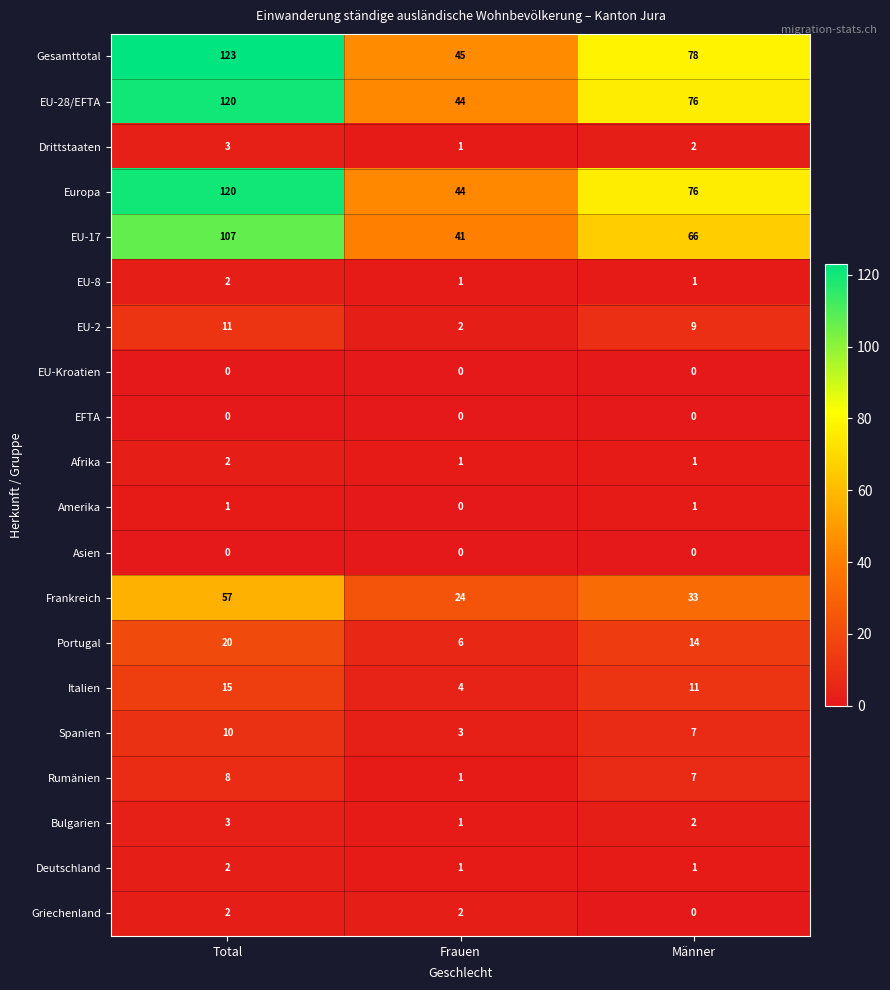

Between Total and Frauen, which series saw the biggest shift?

Gesamttotal